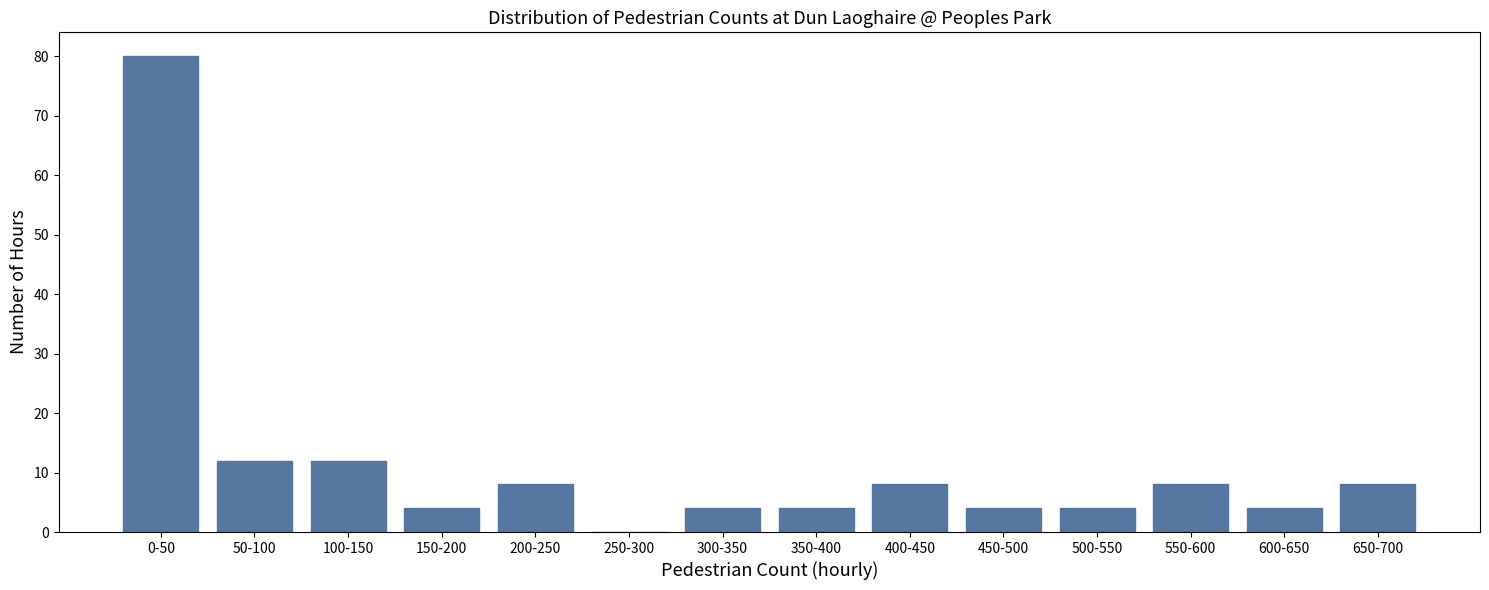

Reading left to right, extract all data points from this chart.

0-50=80	50-100=12	100-150=12	150-200=4	200-250=8	250-300=0	300-350=4	350-400=4	400-450=8	450-500=4	500-550=4	550-600=8	600-650=4	650-700=8